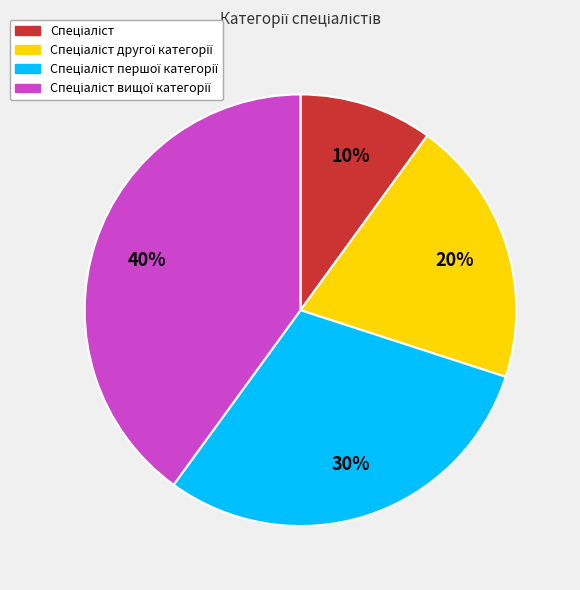

How many segments does this pie chart have?

4